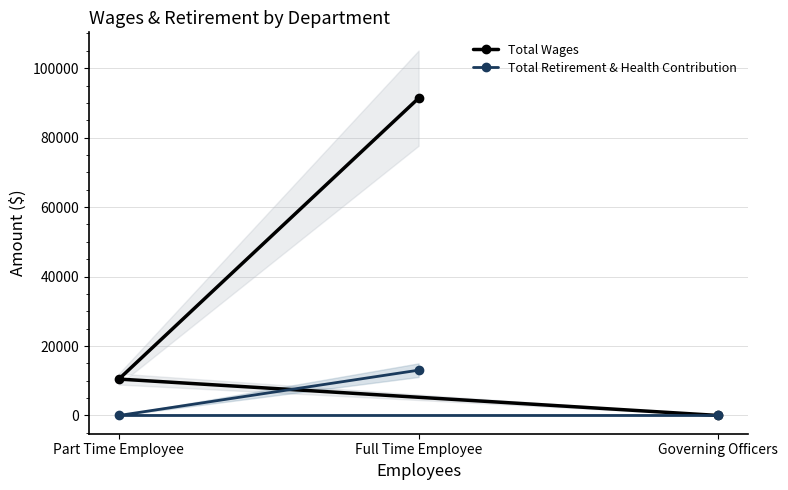

How many Total Wages values are between 0 and 91374?

3